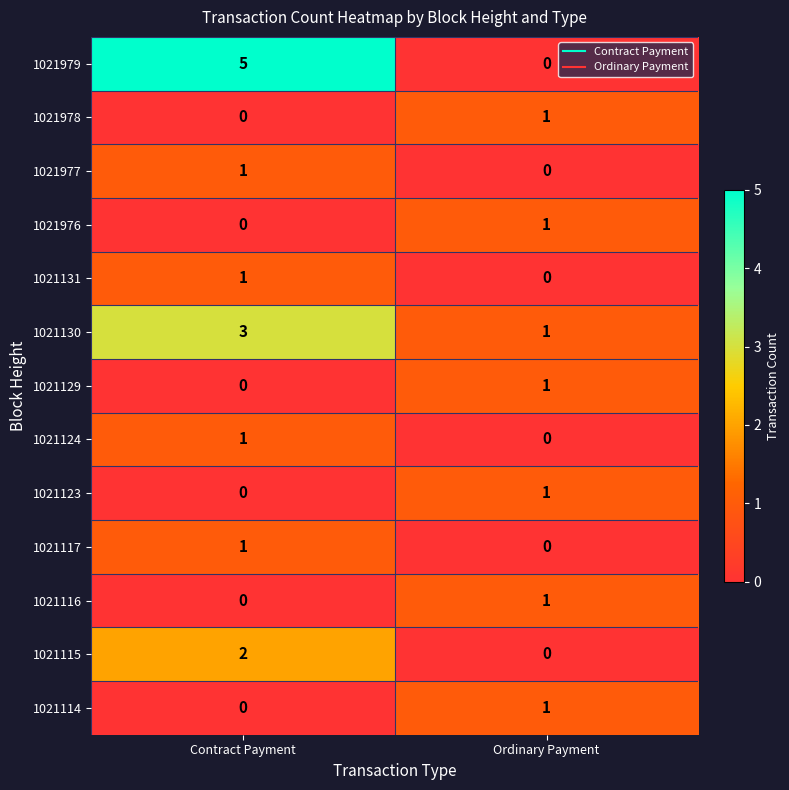

At which category is the sum across all series the highest?

Contract Payment